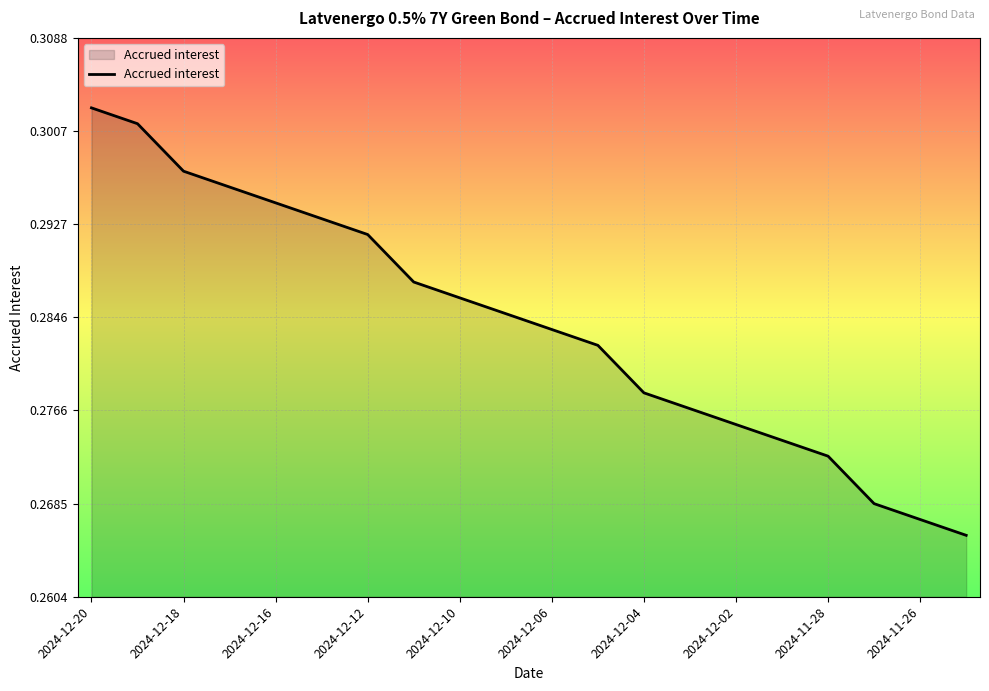

Which has a higher value, 2024-12-18 or 2024-12-02?

2024-12-18